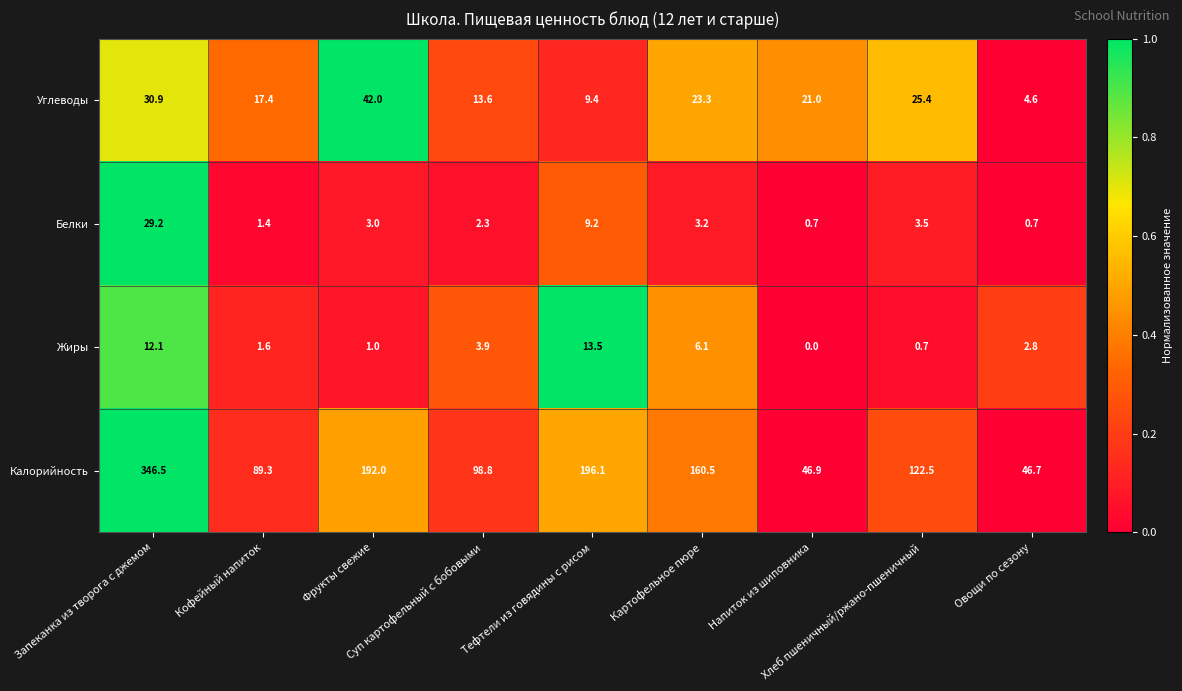

Which series changed the most between Кофейный напиток and Тефтели из говядины с рисом?

Калорийность